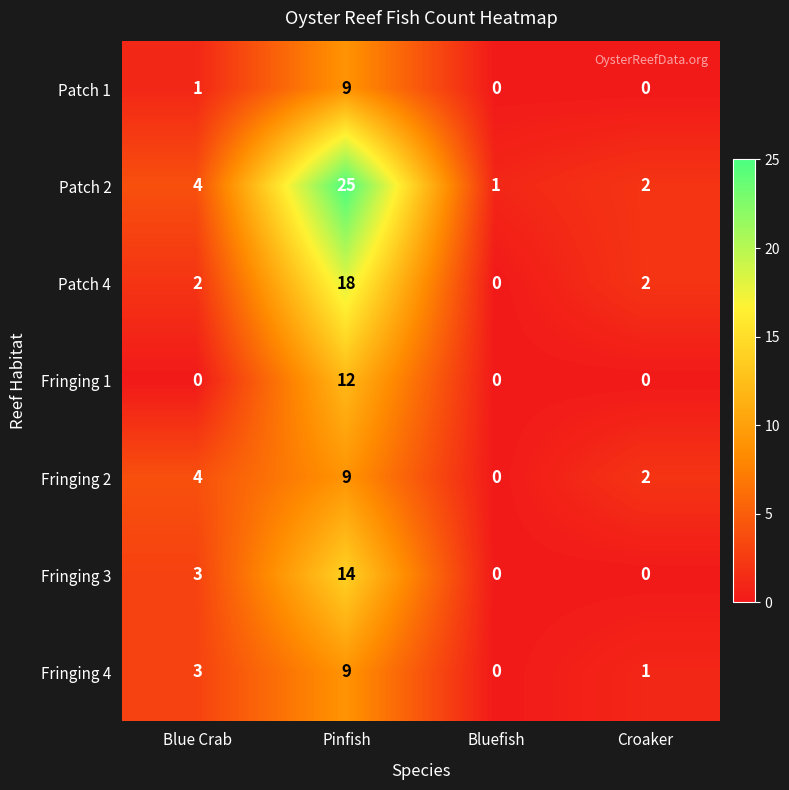

Reading right to left, extract all data points from this chart.

Patch 1: 0	0	9	1
Patch 2: 2	1	25	4
Patch 4: 2	0	18	2
Fringing 1: 0	0	12	0
Fringing 2: 2	0	9	4
Fringing 3: 0	0	14	3
Fringing 4: 1	0	9	3